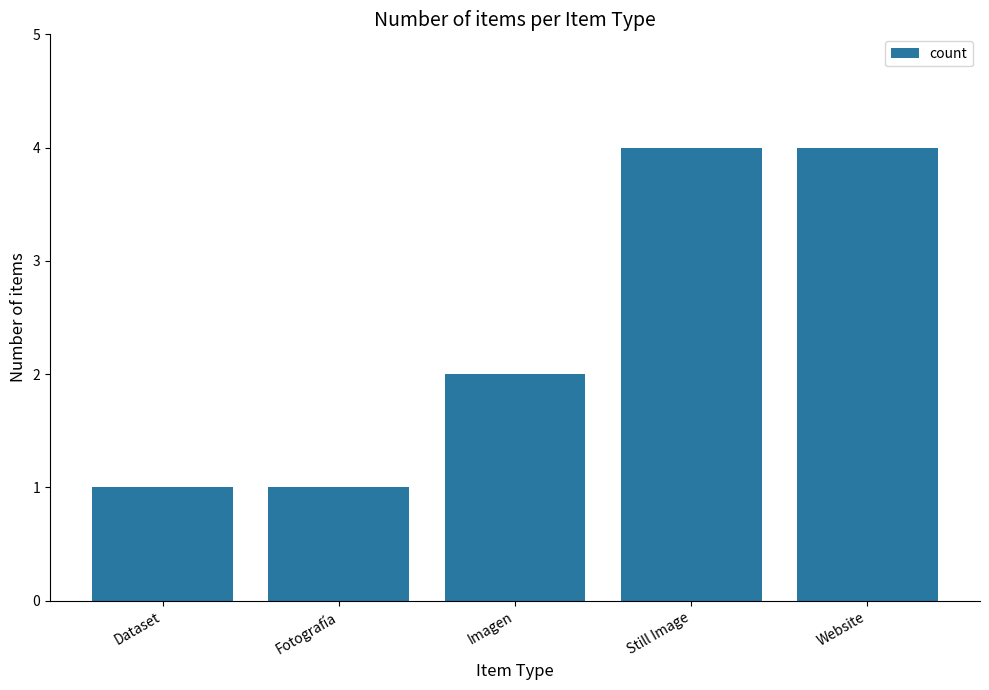

Does the chart contain any negative values?

No